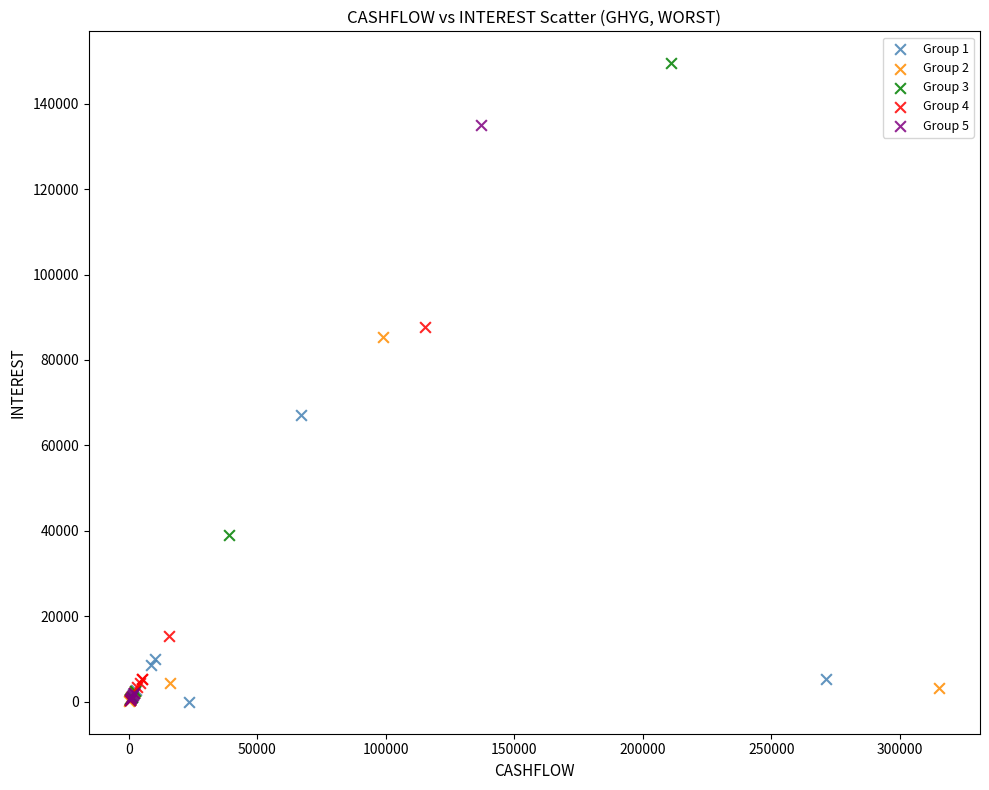

Which series contains the highest Y value?

Group 3